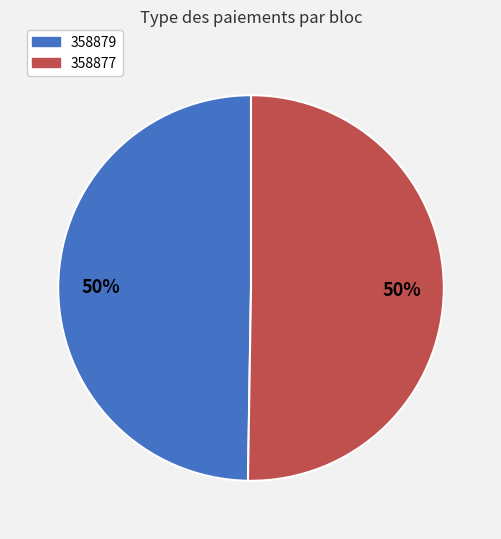

Is it true that 358879 is 58% of the pie?

False